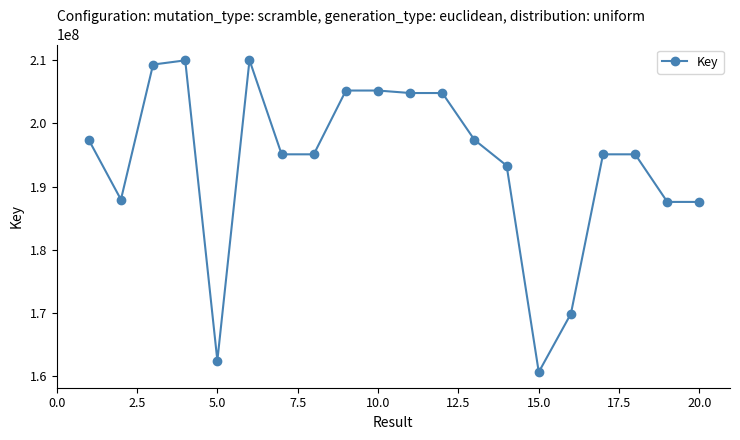

What is the minimum value shown in the chart?

160669428